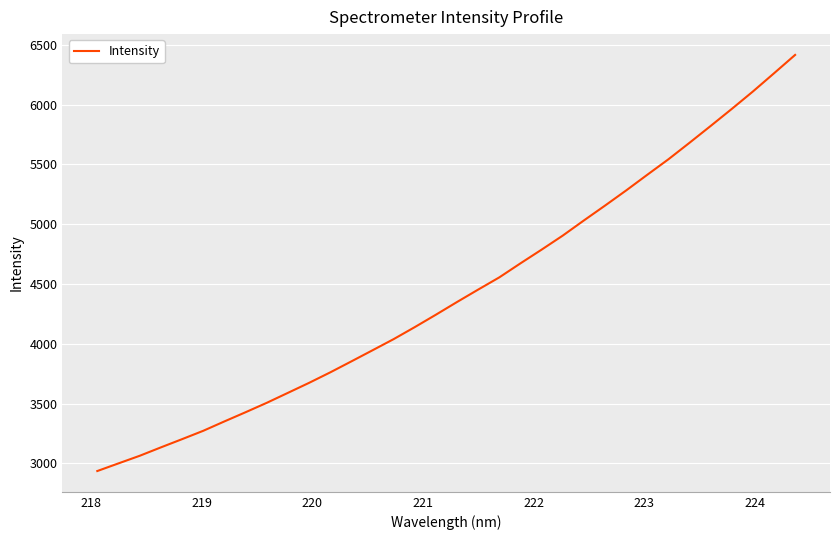

What is the maximum value shown in the chart?

6414.8